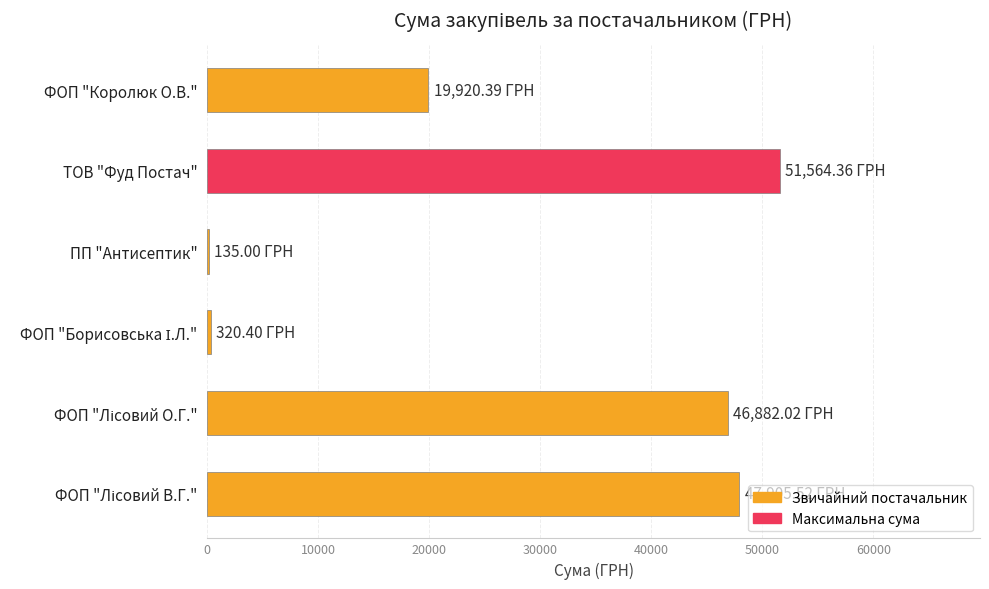

Between ФОП "Королюк О.В." and ТОВ "Фуд Постач", which is larger?

ТОВ "Фуд Постач"